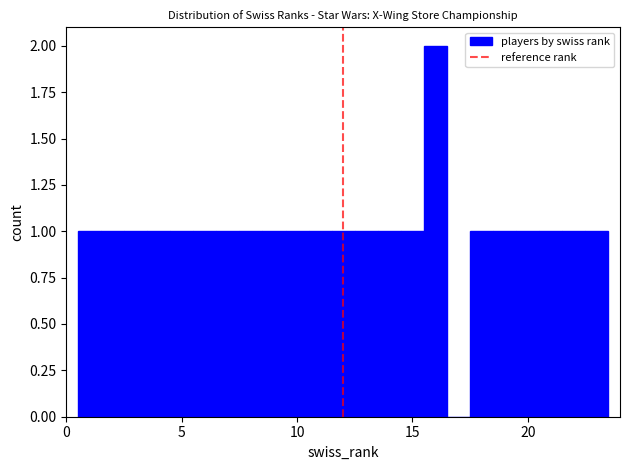

Read against the x-axis, roughly where is the centre of the tallest bar?

16.0